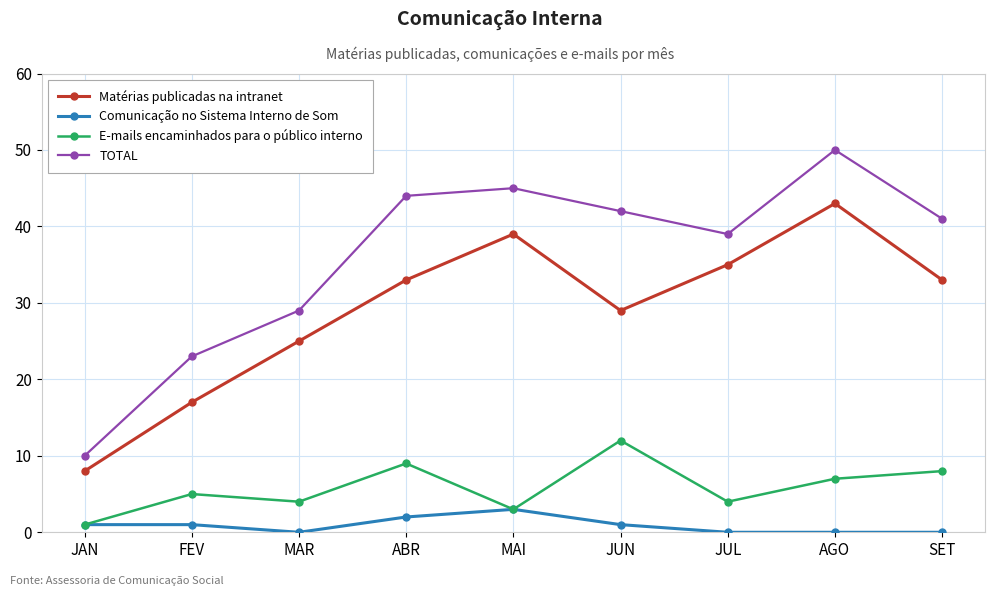

What are all the series names shown in the legend?

Matérias publicadas na intranet, Comunicação no Sistema Interno de Som, E-mails encaminhados para o público interno, TOTAL